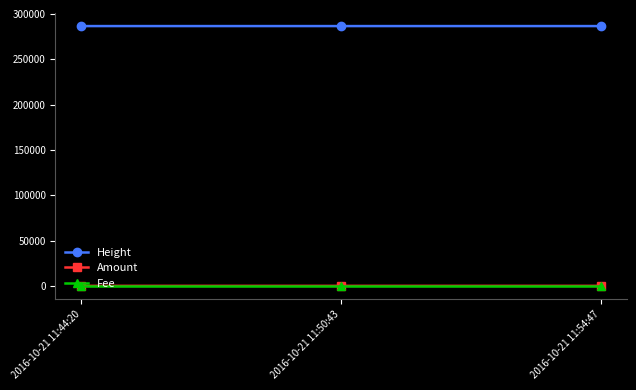

What is the label of the 1st point from the right?

2016-10-21 11:54:47